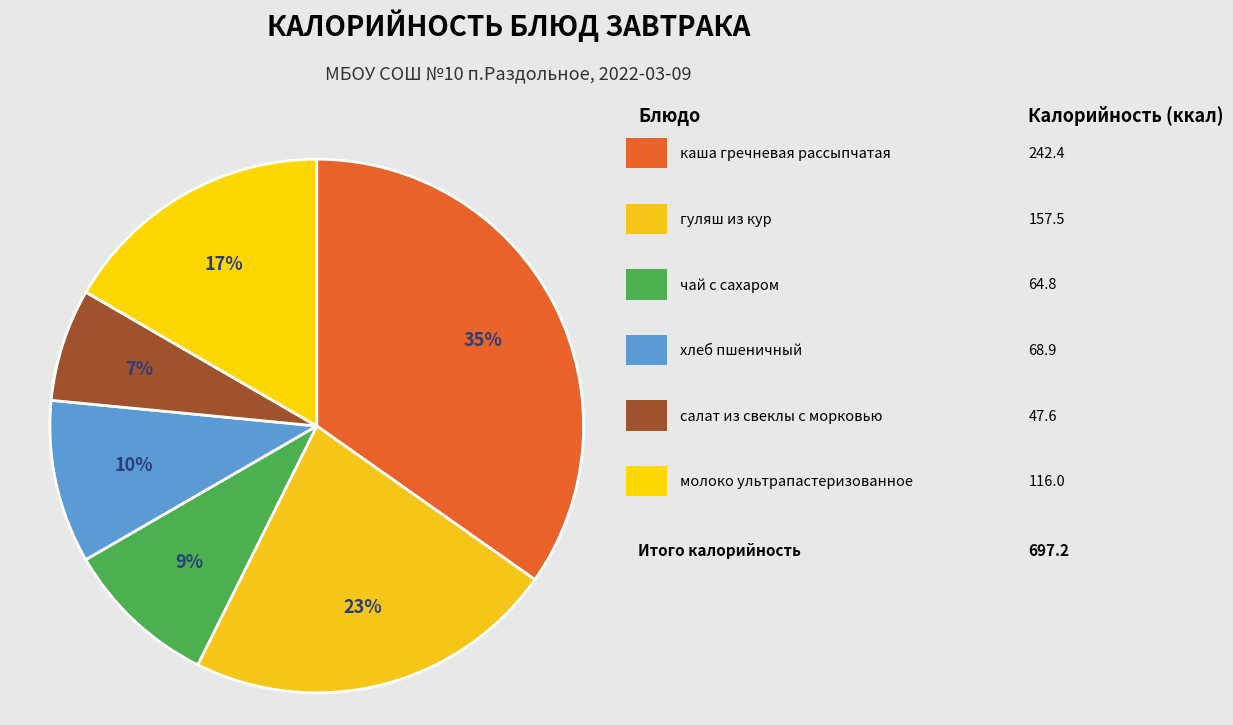

To the nearest percent, what is the difference between the largest and smallest slice percentages?

28%